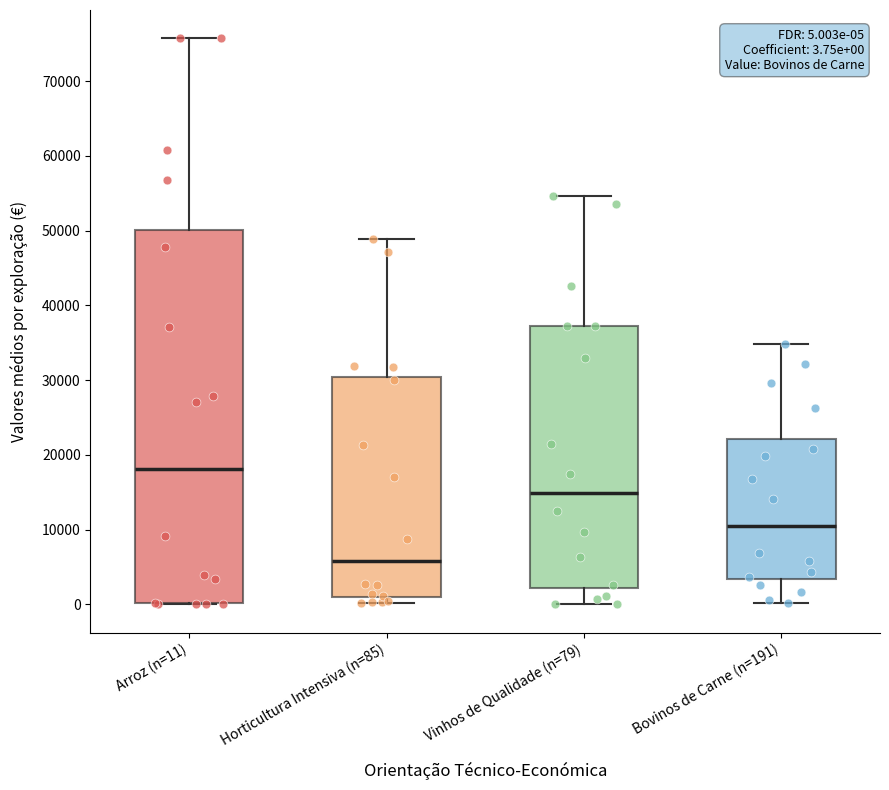

Comparing the boxes themselves (not the whiskers), which one is the tallest?

Arroz (n=11)